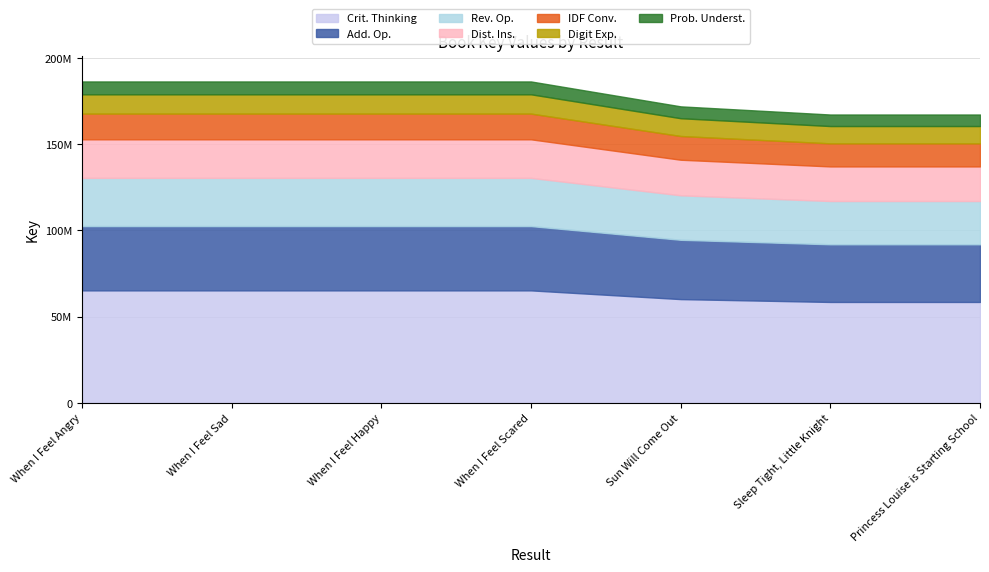

At which label does the data first exceed 186412711?

When I Feel Angry